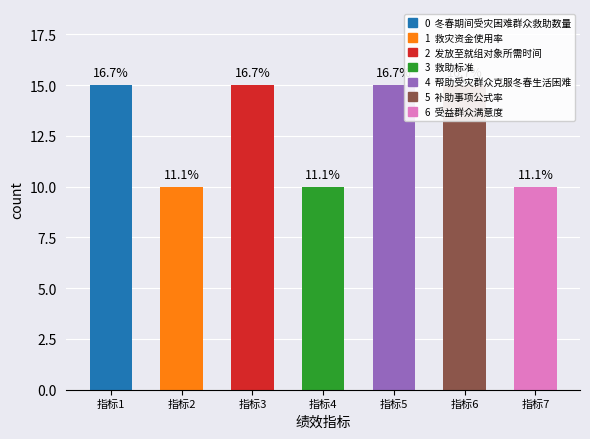

At which label is the value closest to 12?

救灾资金使用率